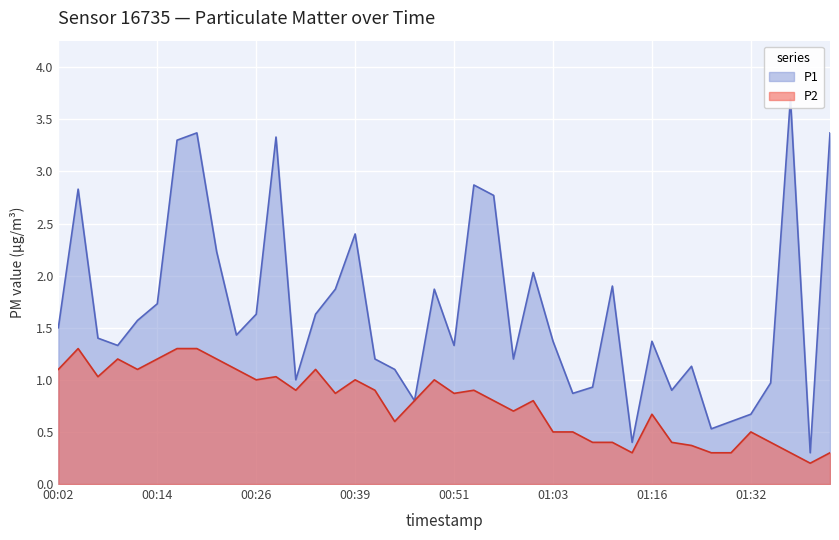

What is the minimum value for P2?

0.2